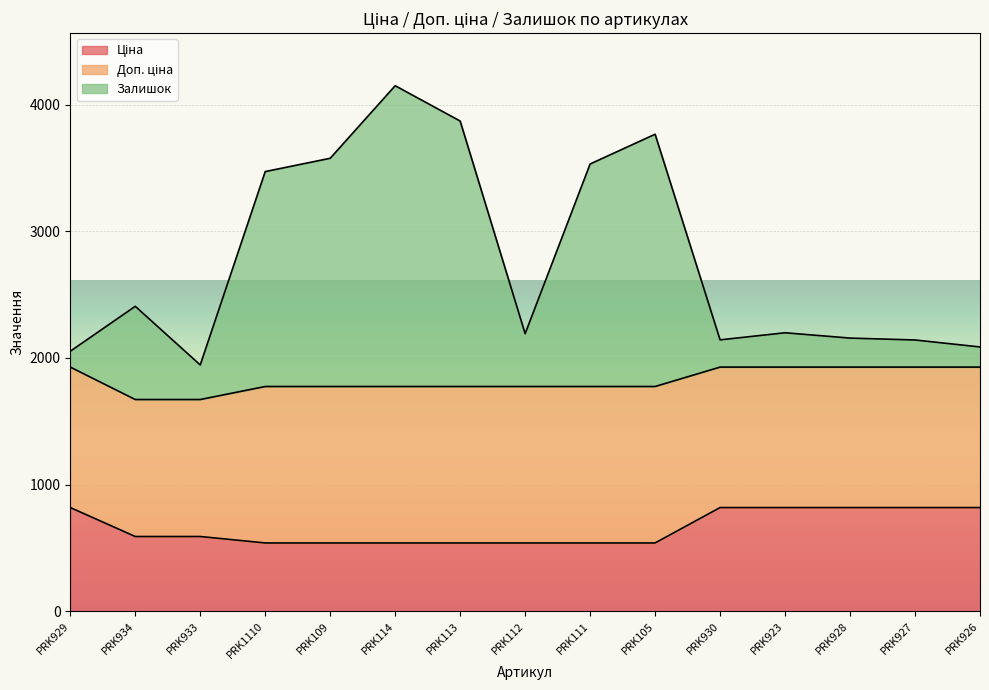

What is the label of the 8th point from the left?

PRK112